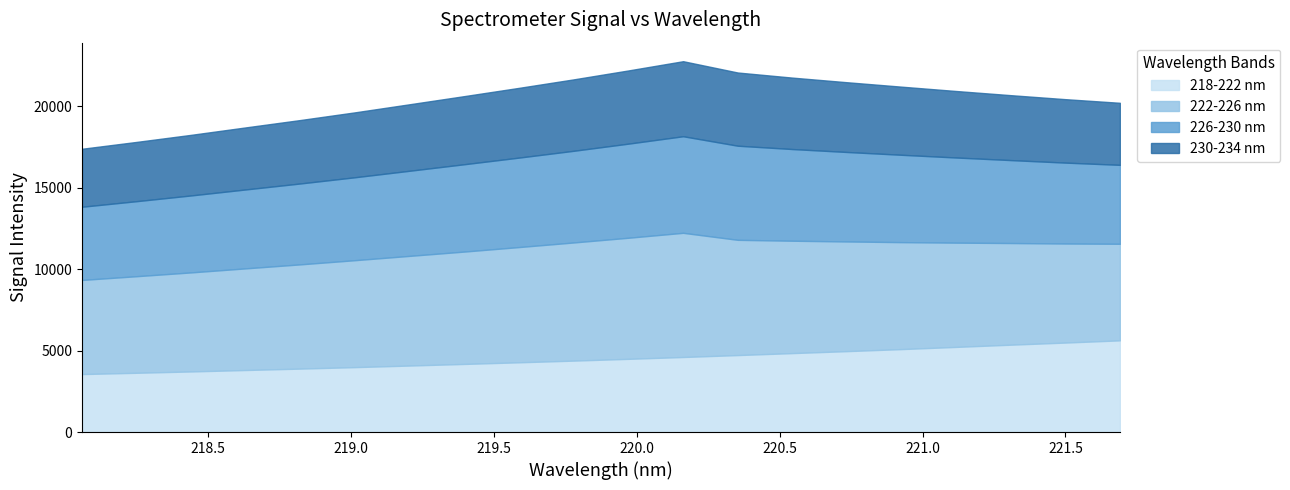

What is the difference between the second highest and second lowest values in the 226-230 nm series?

1171.7